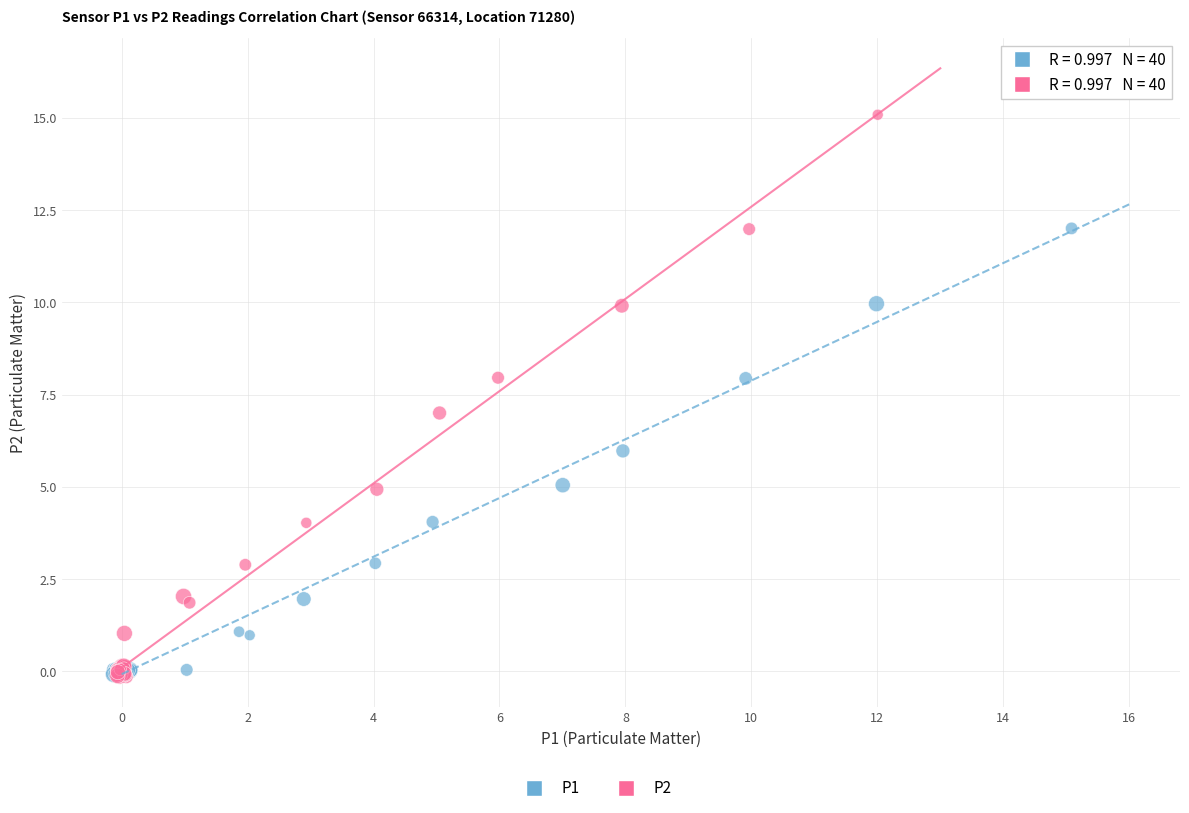

Which series has the widest spread of Y values?

P2